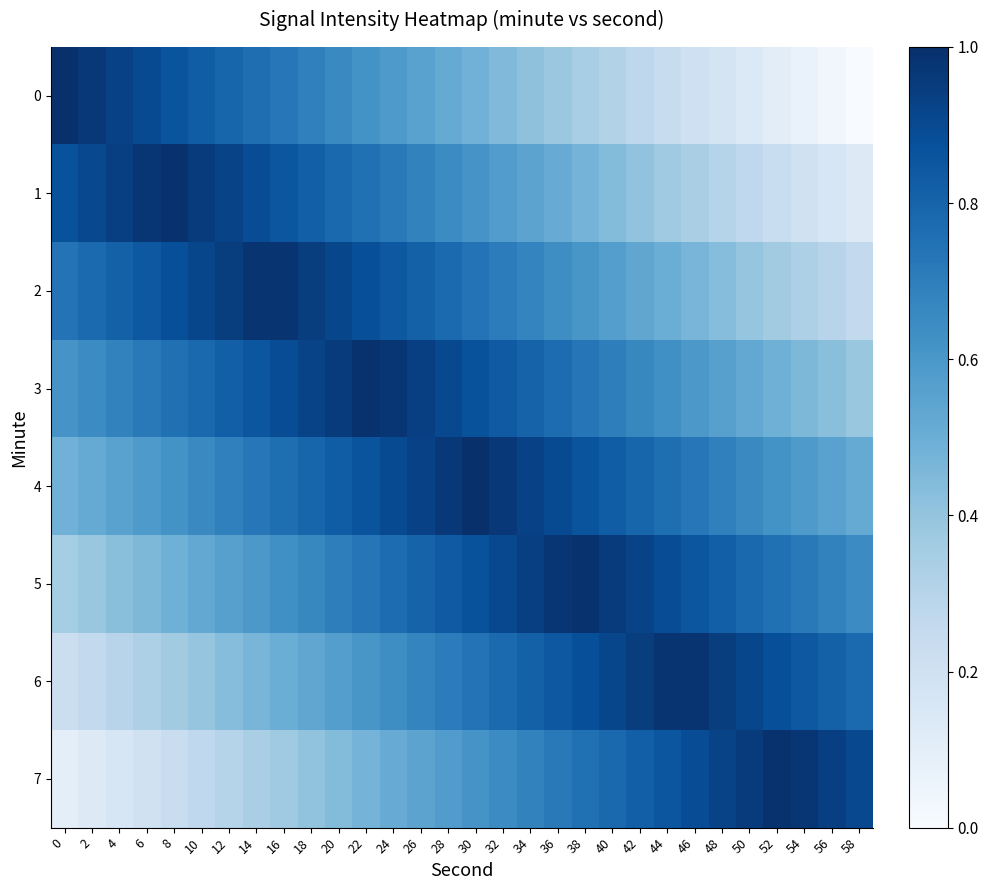

Reading left to right, list all the values displayed in this chart.

0: 0=1.0	2=1.0	4=0.9	6=0.9	8=0.9	10=0.8	12=0.8	14=0.8	16=0.7	18=0.7	20=0.7	22=0.6	24=0.6	26=0.6	28=0.5	30=0.5	32=0.4	34=0.4	36=0.4	38=0.3	40=0.3	42=0.3	44=0.2	46=0.2	48=0.2	50=0.1	52=0.1	54=0.1	56=0.0	58=0.0
1: 0=0.9	2=0.9	4=0.9	6=1.0	8=1.0	10=1.0	12=0.9	14=0.9	16=0.9	18=0.8	20=0.8	22=0.8	24=0.7	26=0.7	28=0.6	30=0.6	32=0.6	34=0.5	36=0.5	38=0.5	40=0.4	42=0.4	44=0.4	46=0.3	48=0.3	50=0.3	52=0.2	54=0.2	56=0.2	58=0.1
2: 0=0.7	2=0.8	4=0.8	6=0.8	8=0.9	10=0.9	12=0.9	14=1.0	16=1.0	18=0.9	20=0.9	22=0.9	24=0.8	26=0.8	28=0.8	30=0.7	32=0.7	34=0.7	36=0.6	38=0.6	40=0.6	42=0.5	44=0.5	46=0.5	48=0.4	50=0.4	52=0.4	54=0.3	56=0.3	58=0.3
3: 0=0.6	2=0.6	4=0.7	6=0.7	8=0.8	10=0.8	12=0.8	14=0.9	16=0.9	18=0.9	20=1.0	22=1.0	24=1.0	26=0.9	28=0.9	30=0.9	32=0.8	34=0.8	36=0.8	38=0.7	40=0.7	42=0.7	44=0.6	46=0.6	48=0.6	50=0.5	52=0.5	54=0.5	56=0.4	58=0.4
4: 0=0.5	2=0.5	4=0.6	6=0.6	8=0.6	10=0.7	12=0.7	14=0.7	16=0.8	18=0.8	20=0.8	22=0.9	24=0.9	26=0.9	28=1.0	30=1.0	32=1.0	34=0.9	36=0.9	38=0.9	40=0.8	42=0.8	44=0.8	46=0.7	48=0.7	50=0.7	52=0.6	54=0.6	56=0.6	58=0.5
5: 0=0.4	2=0.4	4=0.4	6=0.5	8=0.5	10=0.5	12=0.6	14=0.6	16=0.6	18=0.7	20=0.7	22=0.7	24=0.8	26=0.8	28=0.8	30=0.9	32=0.9	34=0.9	36=1.0	38=1.0	40=1.0	42=0.9	44=0.9	46=0.9	48=0.8	50=0.8	52=0.8	54=0.7	56=0.7	58=0.6
6: 0=0.2	2=0.3	4=0.3	6=0.3	8=0.4	10=0.4	12=0.4	14=0.5	16=0.5	18=0.5	20=0.6	22=0.6	24=0.6	26=0.7	28=0.7	30=0.7	32=0.8	34=0.8	36=0.8	38=0.9	40=0.9	42=0.9	44=1.0	46=1.0	48=0.9	50=0.9	52=0.9	54=0.8	56=0.8	58=0.8
7: 0=0.1	2=0.1	4=0.2	6=0.2	8=0.2	10=0.3	12=0.3	14=0.3	16=0.4	18=0.4	20=0.4	22=0.5	24=0.5	26=0.5	28=0.6	30=0.6	32=0.6	34=0.7	36=0.7	38=0.8	40=0.8	42=0.8	44=0.9	46=0.9	48=0.9	50=1.0	52=1.0	54=1.0	56=0.9	58=0.9